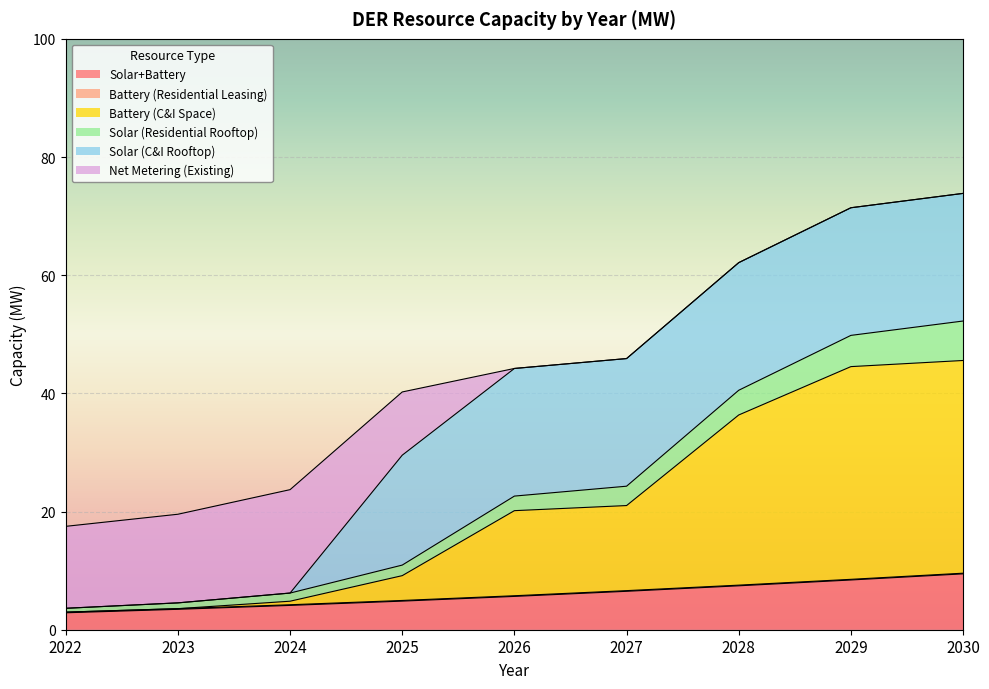

What is the highest value of the Solar+Battery series?

9.5